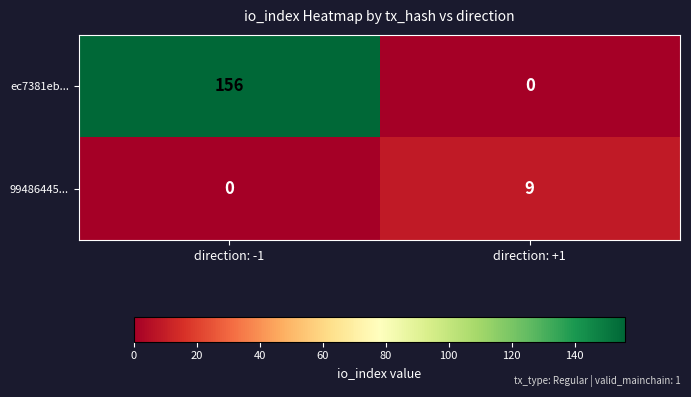

What is the average value of the ec7381eb... series?

78